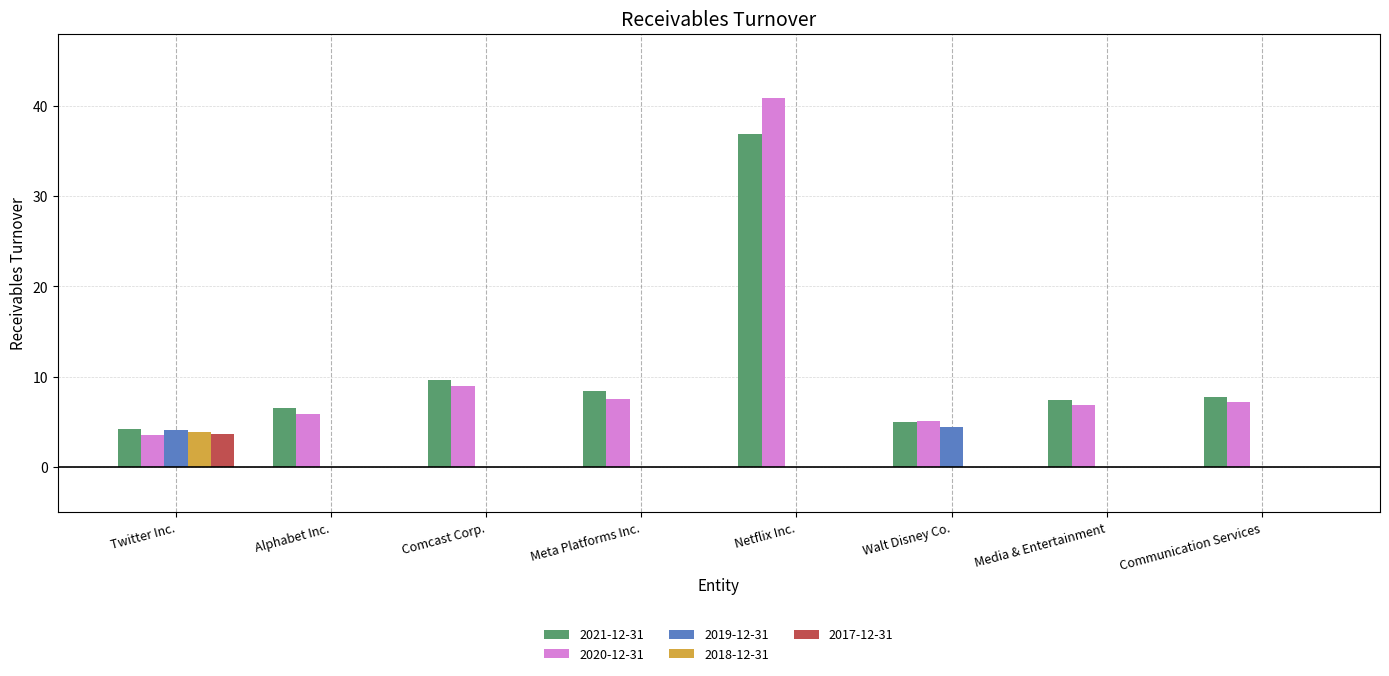

At which label does 2018-12-31 reach its peak?

Twitter Inc.